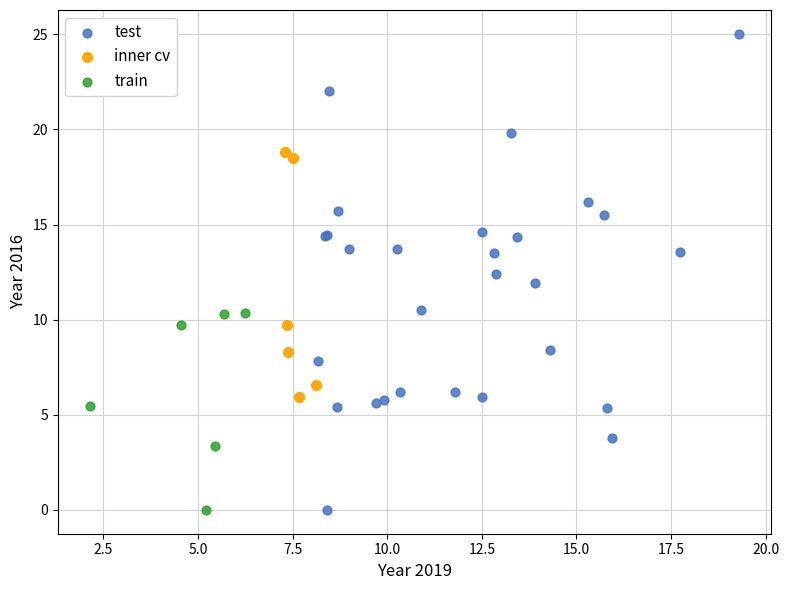

Which series has the largest Y range (max minus min)?

test